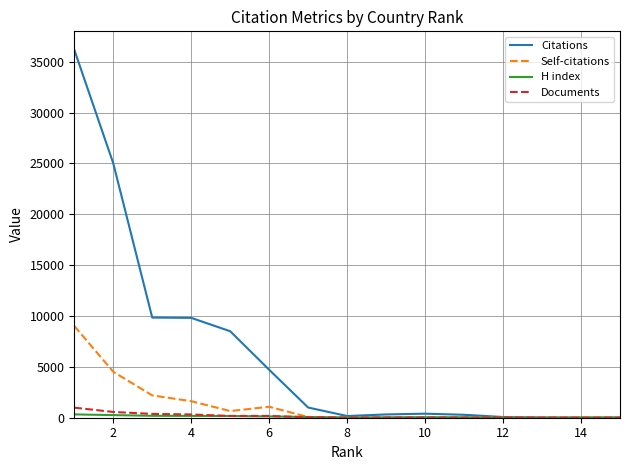

What is the greatest value displayed?

36184